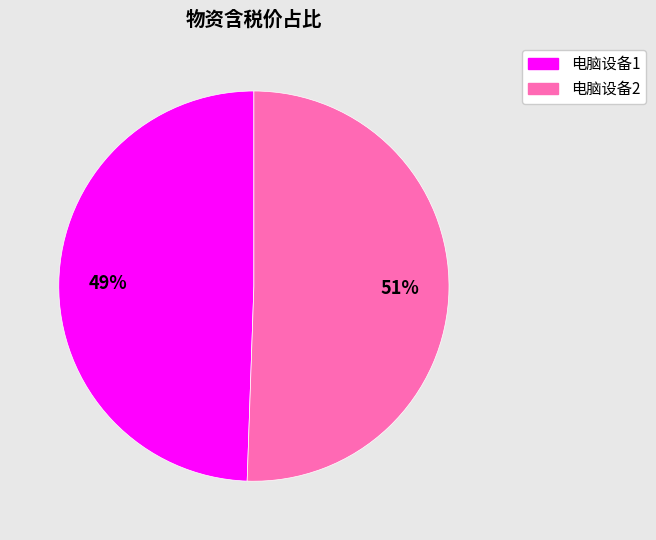

How many segments does this pie chart have?

2